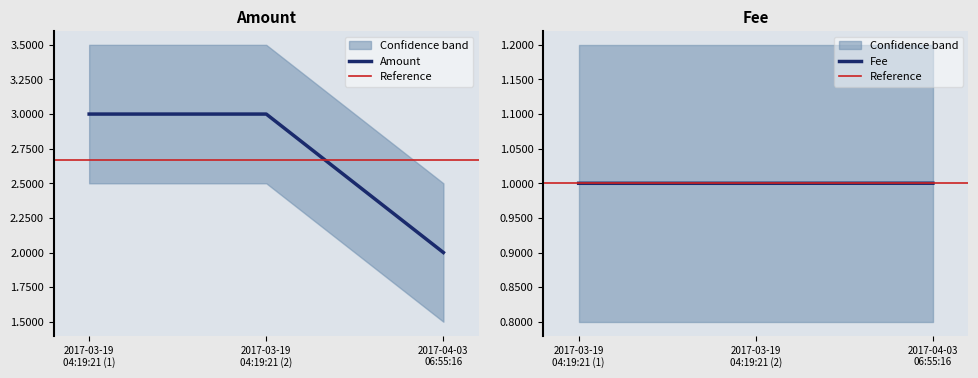

Which series changed the most between 2017-03-19 04:19:21 and 2017-04-03 06:55:16?

Amount